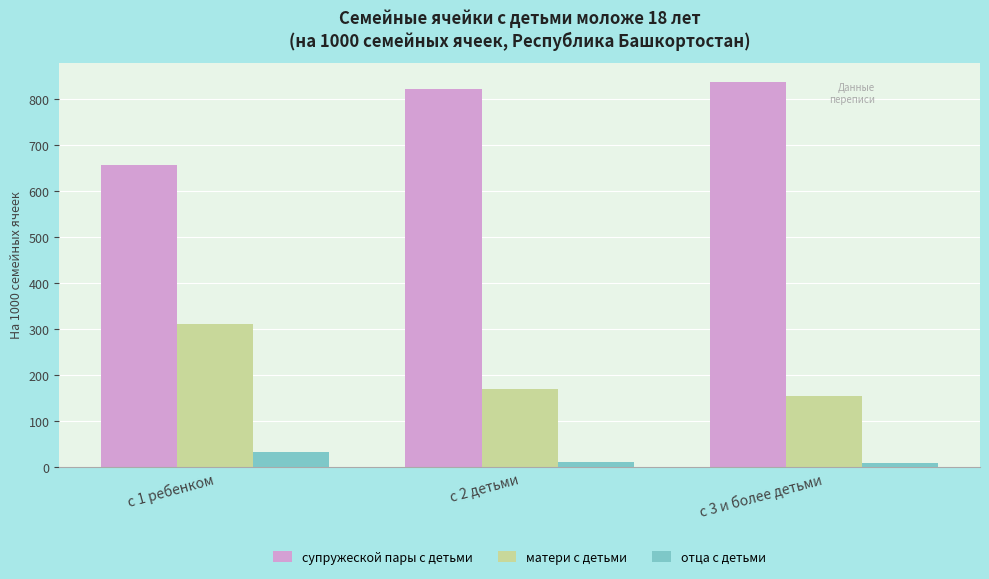

The value of матери с детьми at с 2 детьми is 169. True or false?

True